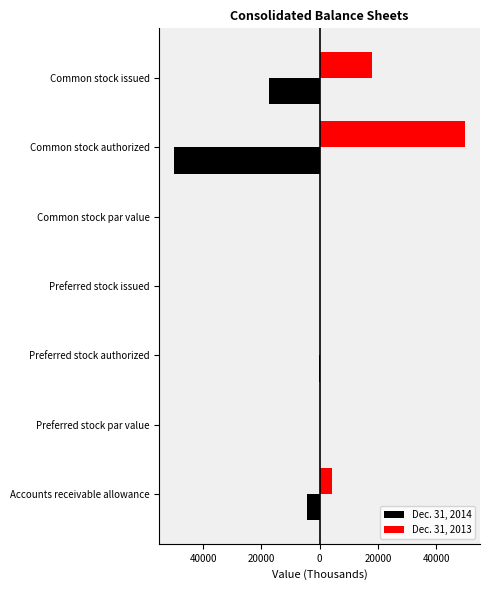

What are all the series names shown in the legend?

Dec. 31, 2014, Dec. 31, 2013